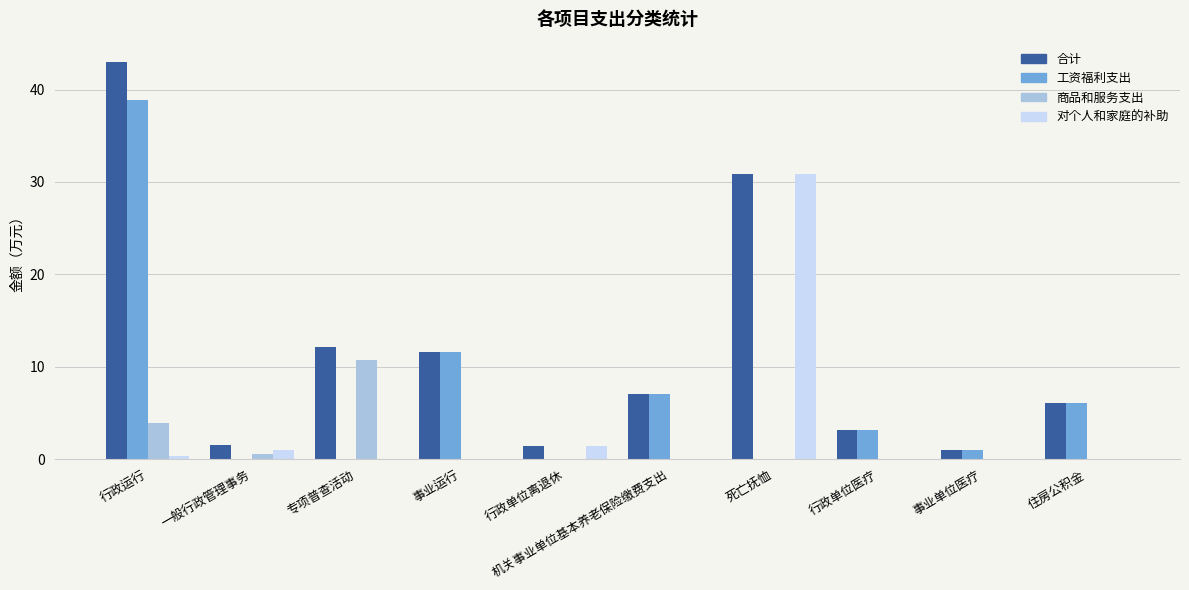

The 对个人和家庭的补助 series shows 1.4 at 行政单位离退休. True or false?

True